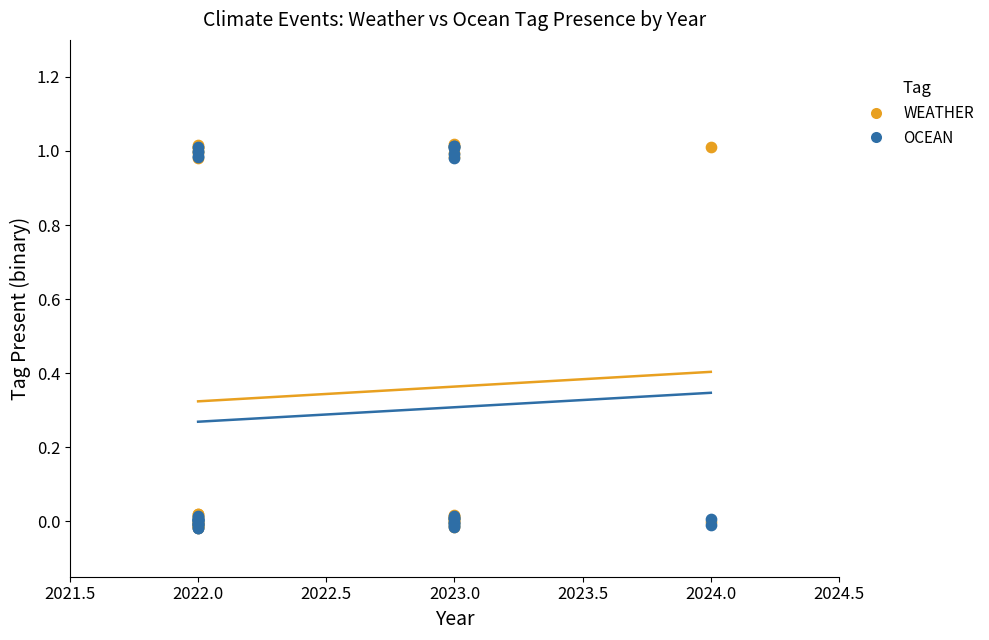

What are all the series names shown in the legend?

WEATHER, OCEAN